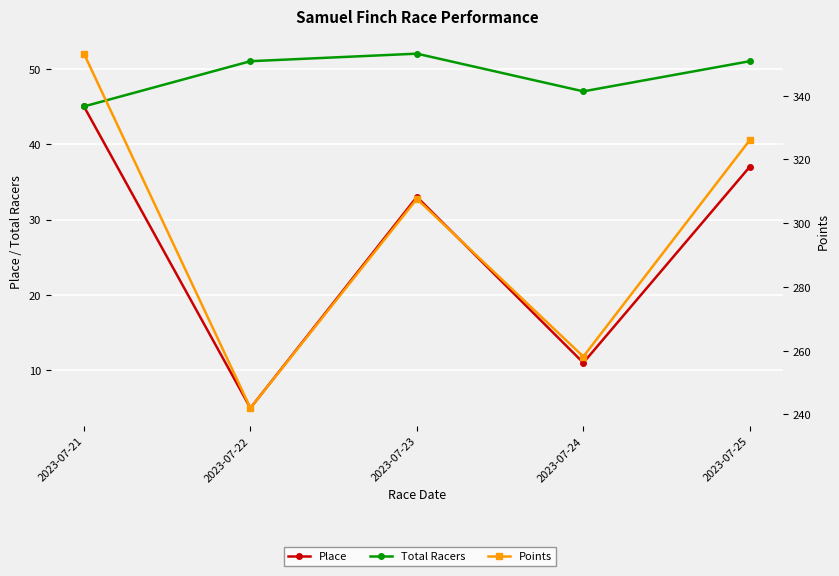

At which label does Place reach its peak?

2023-07-21